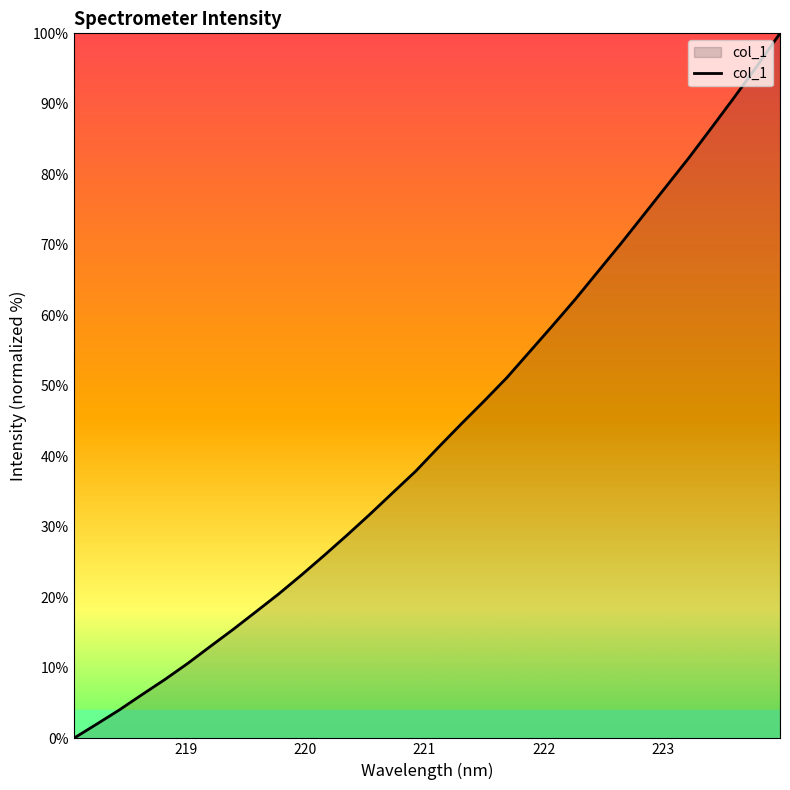

What is the average value?

43.3